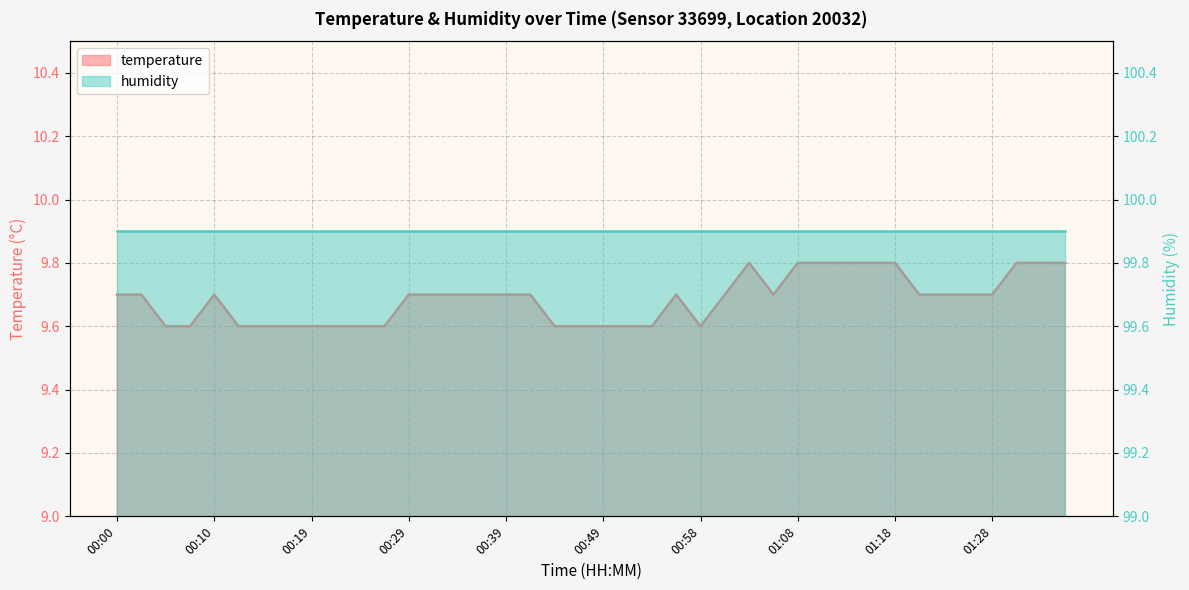

Reading right to left, transcribe all the data shown in this chart.

9.8	9.8	9.8	9.7	9.7	9.7	9.7	9.8	9.8	9.8	9.8	9.8	9.7	9.8	9.7	9.6	9.7	9.6	9.6	9.6	9.6	9.6	9.7	9.7	9.7	9.7	9.7	9.7	9.6	9.6	9.6	9.6	9.6	9.6	9.6	9.7	9.6	9.6	9.7	9.7